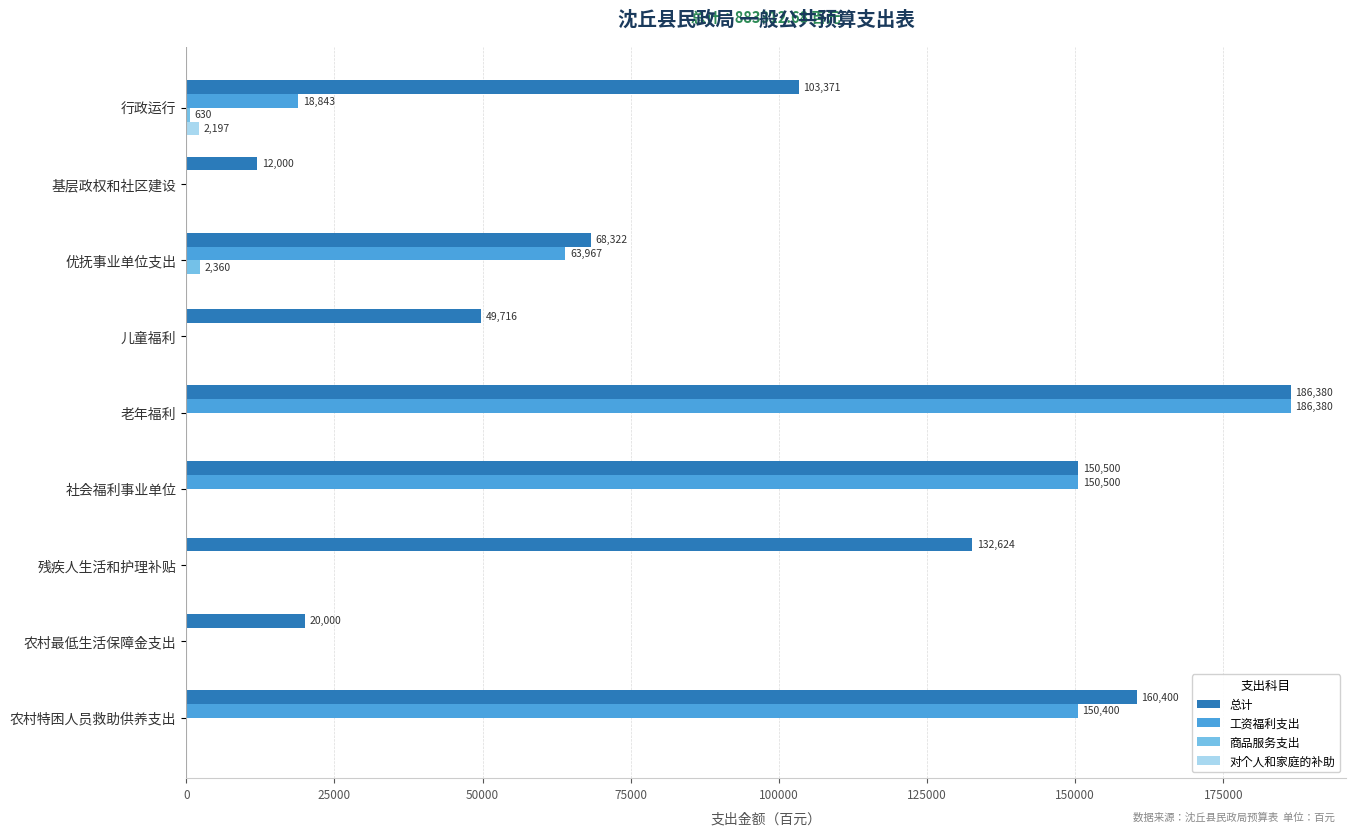

Where is 工资福利支出 nearest to the value 93190?

优抚事业单位支出